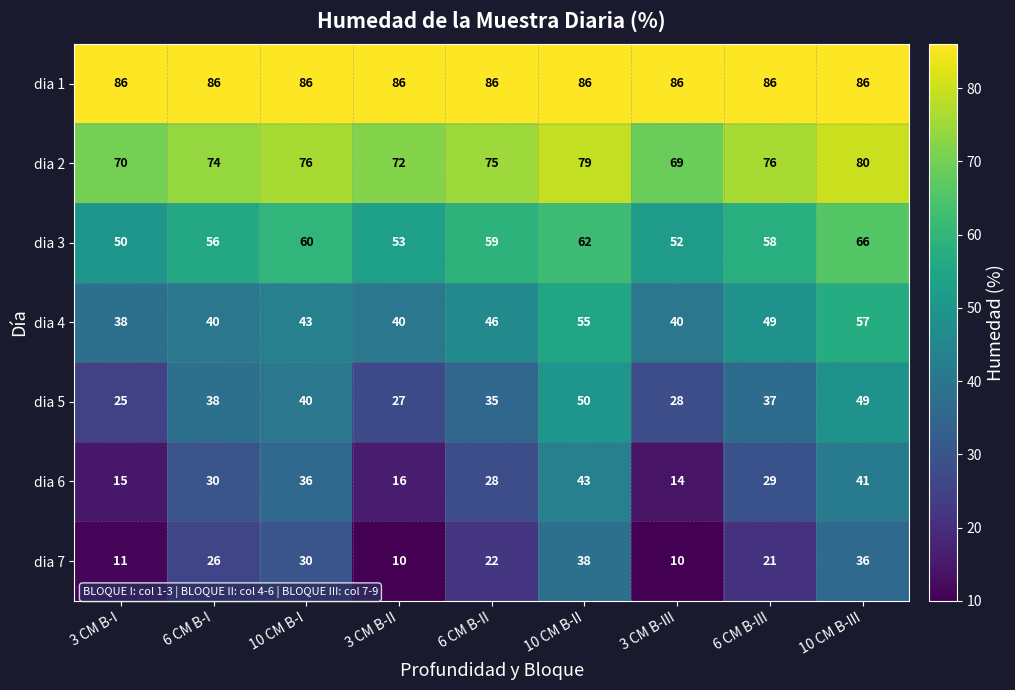

What is the difference between the second highest and minimum values in the dia 2 series?

10